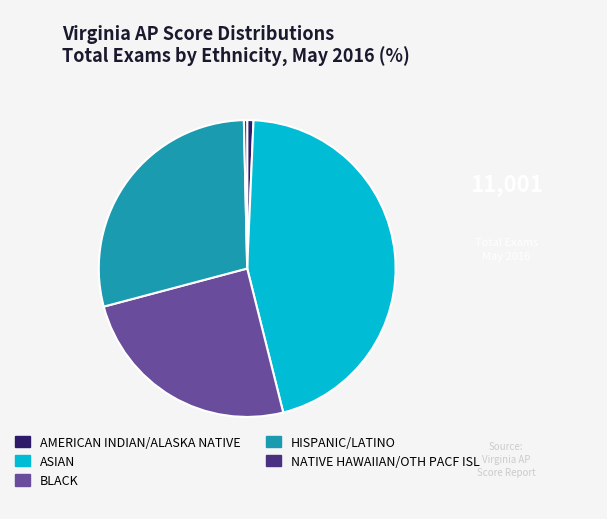

Which slice is the largest?

ASIAN